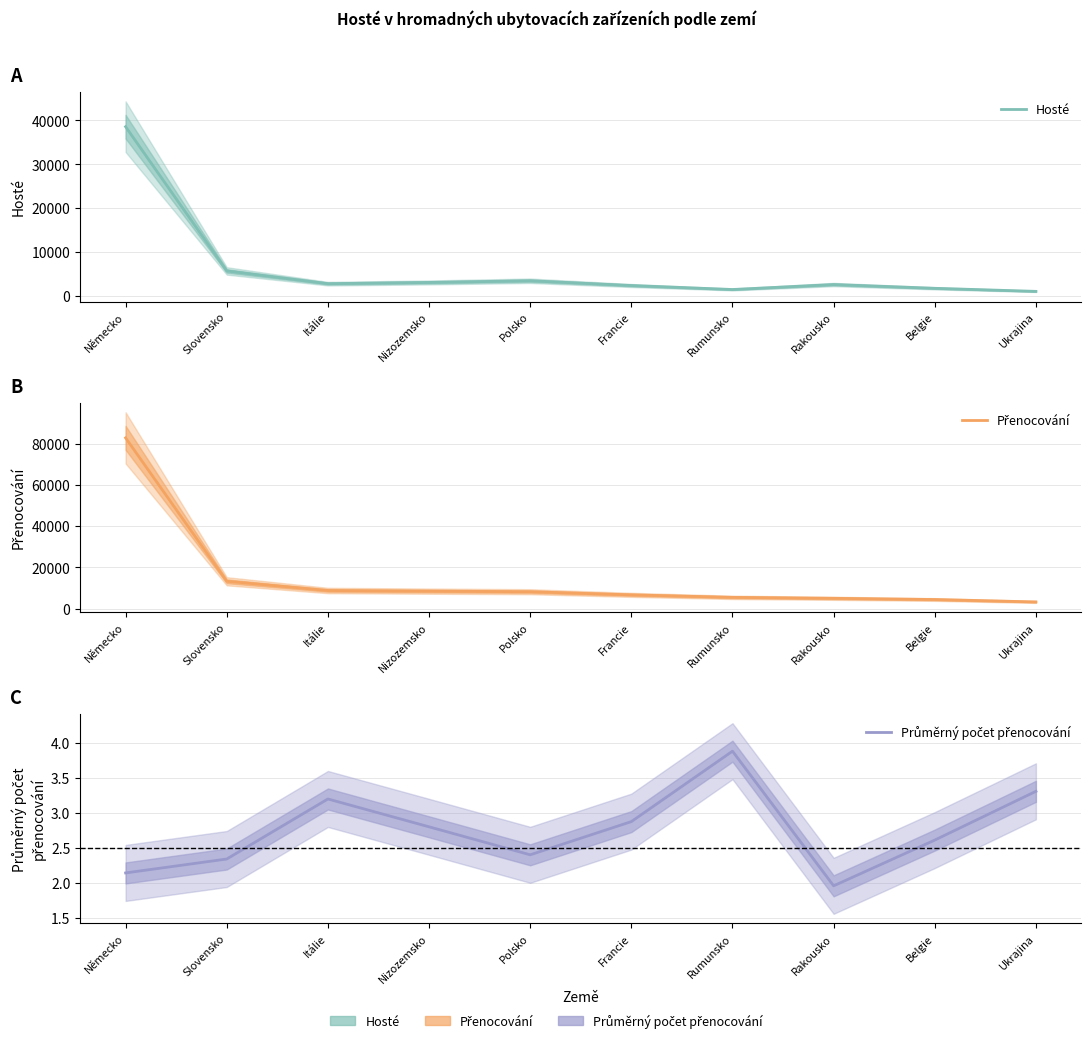

Which series has the largest range (max minus min)?

Přenocování